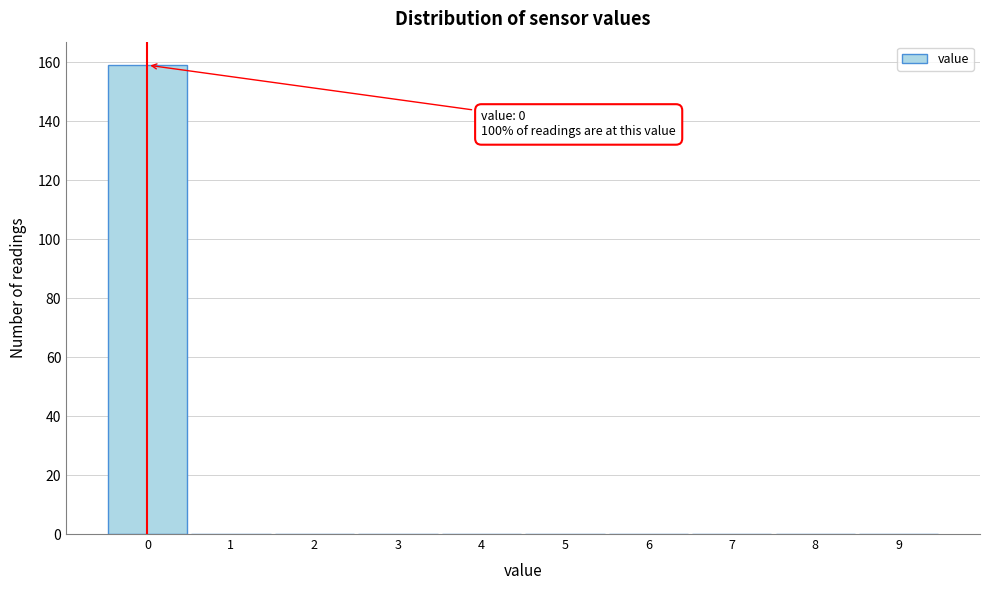

Over which range of the x-axis is the bar tallest?

-0.5 to 0.5